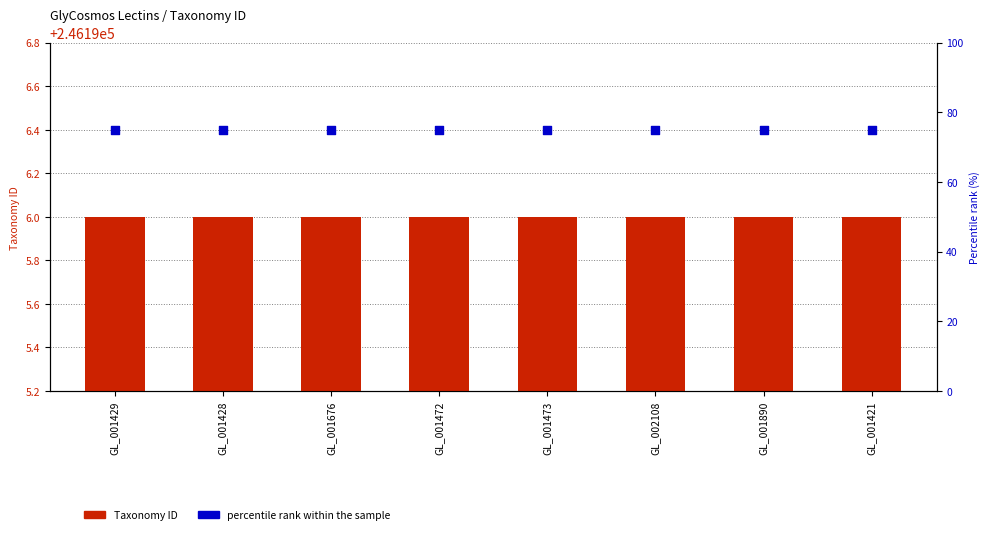

At which category is the sum across all series the highest?

GL_001429